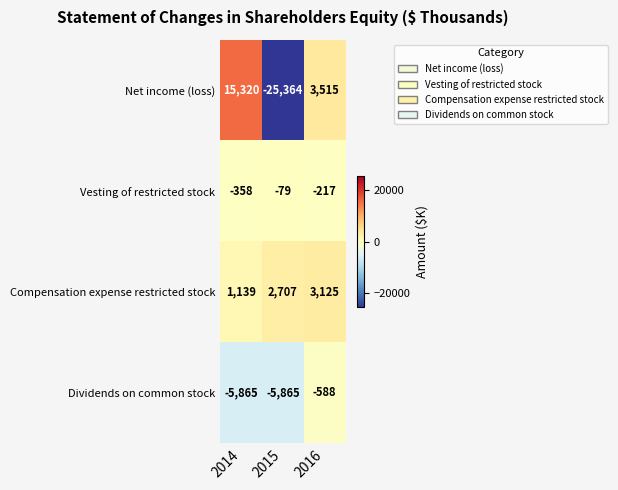

Which series has the largest total across all categories?

Compensation expense restricted stock